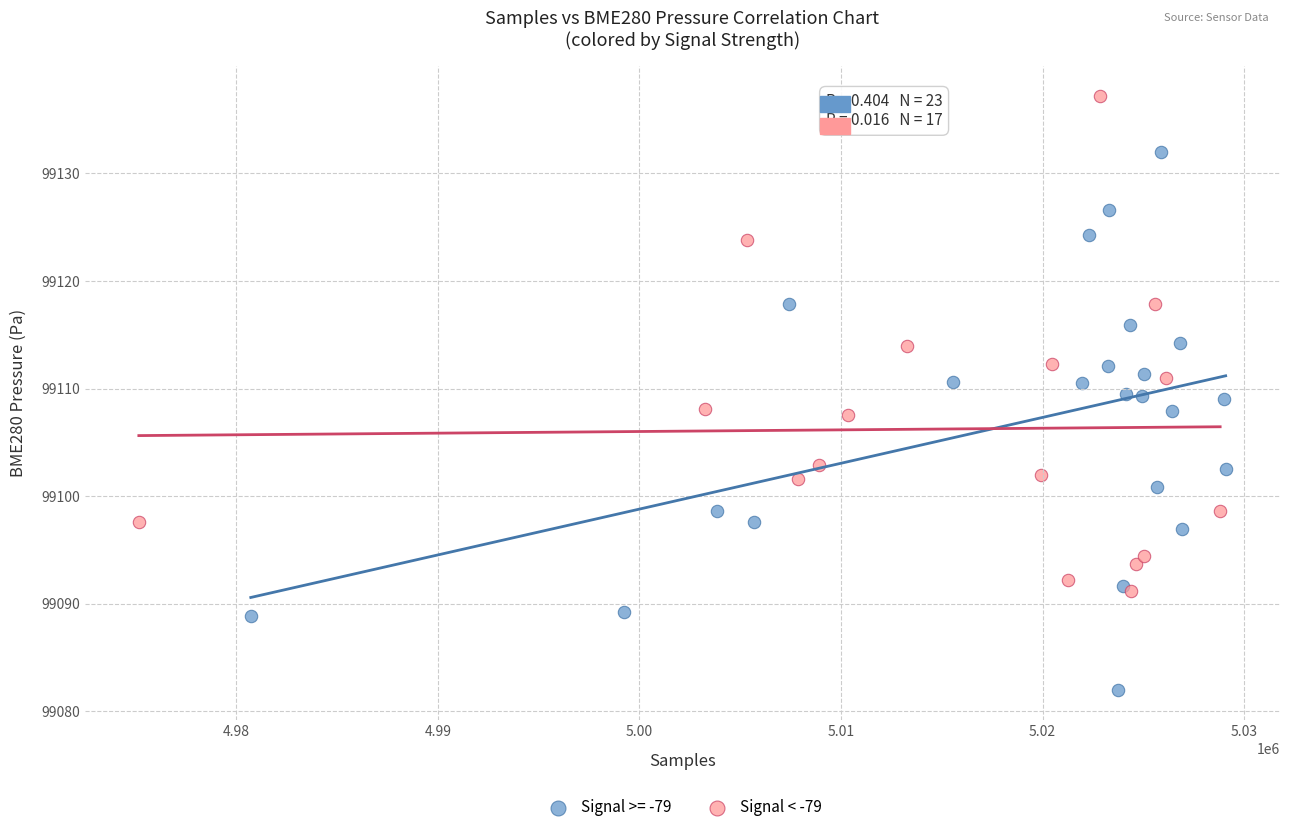

Which series has the widest spread of Y values?

Signal >= -79